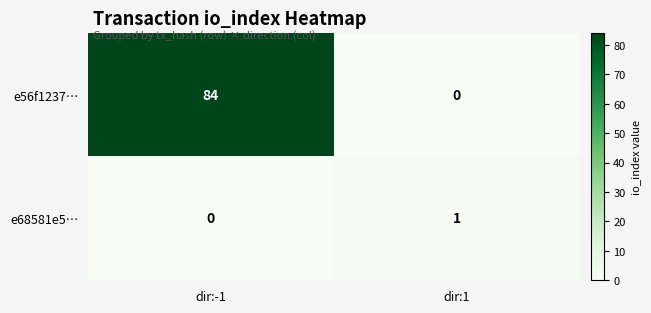

What is the average value of the e56f1237… series?

42